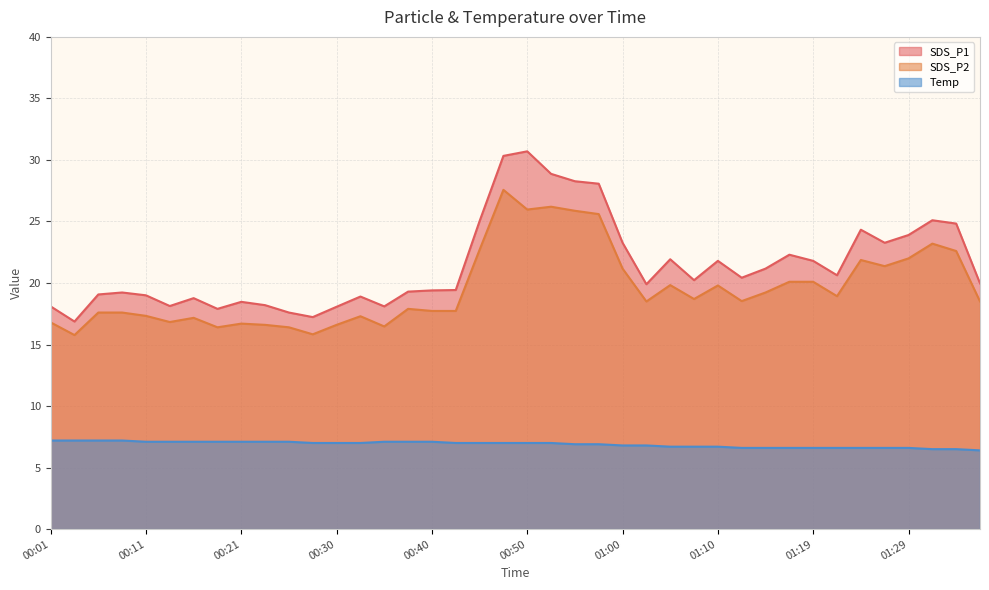

What is the label of the 22nd point from the left?

00:52